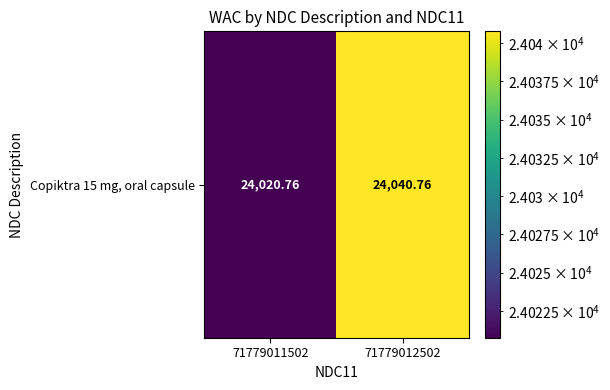

List the labels in order of value, smallest first.

71779011502, 71779012502